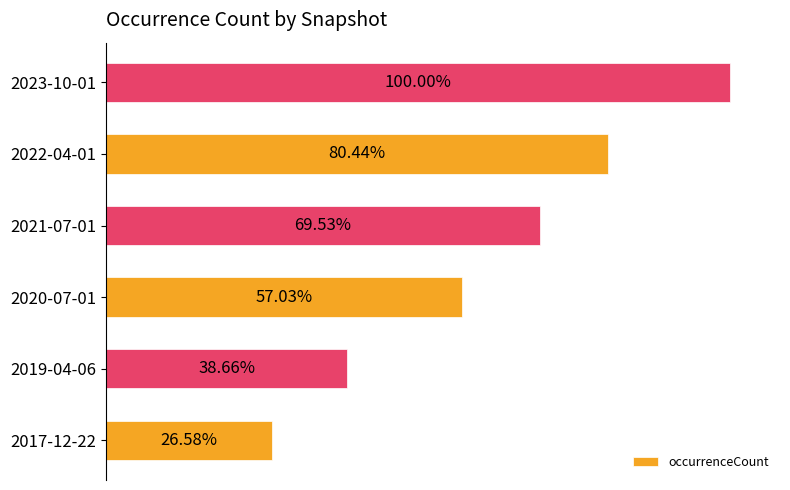

Are the bars horizontal?

Yes